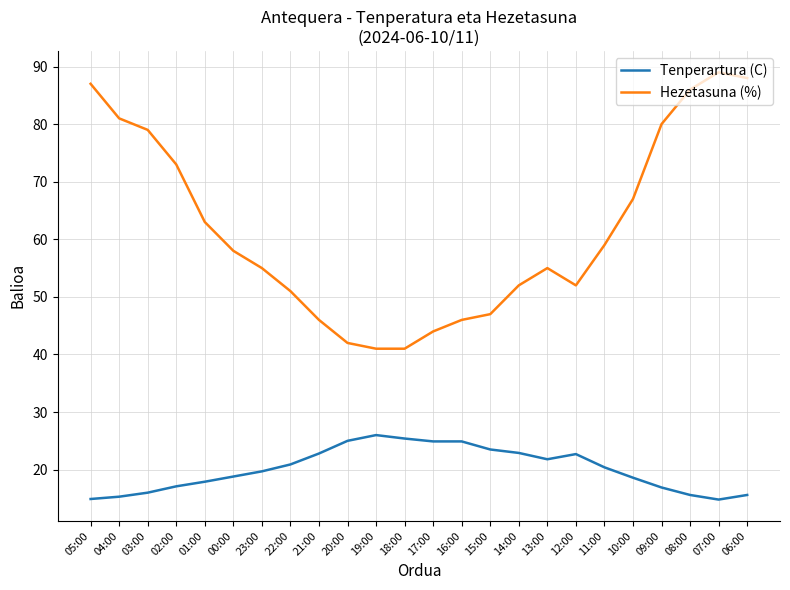

What is the minimum value for Tenperartura (C)?

14.8